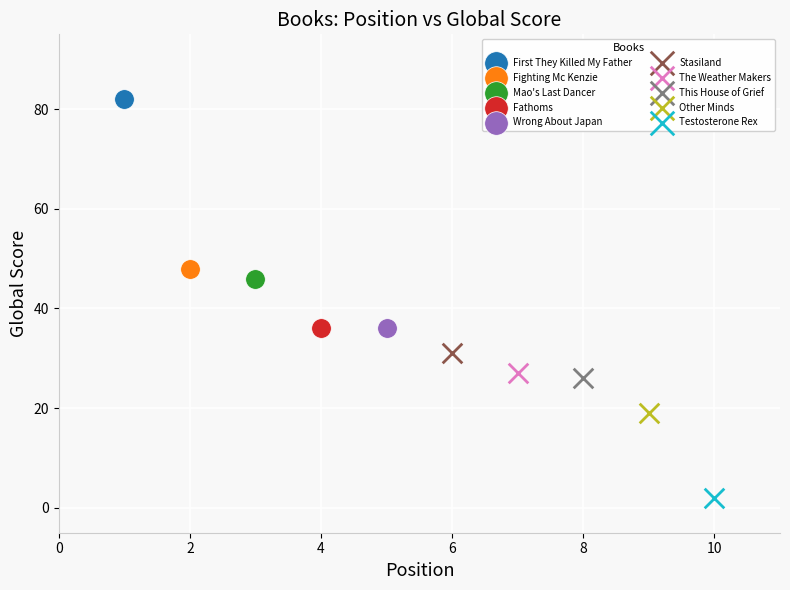

What are all the series names shown in the legend?

First They Killed My Father, Fighting Mc Kenzie, Mao's Last Dancer, Fathoms, Wrong About Japan, Stasiland, The Weather Makers, This House of Grief, Other Minds, Testosterone Rex